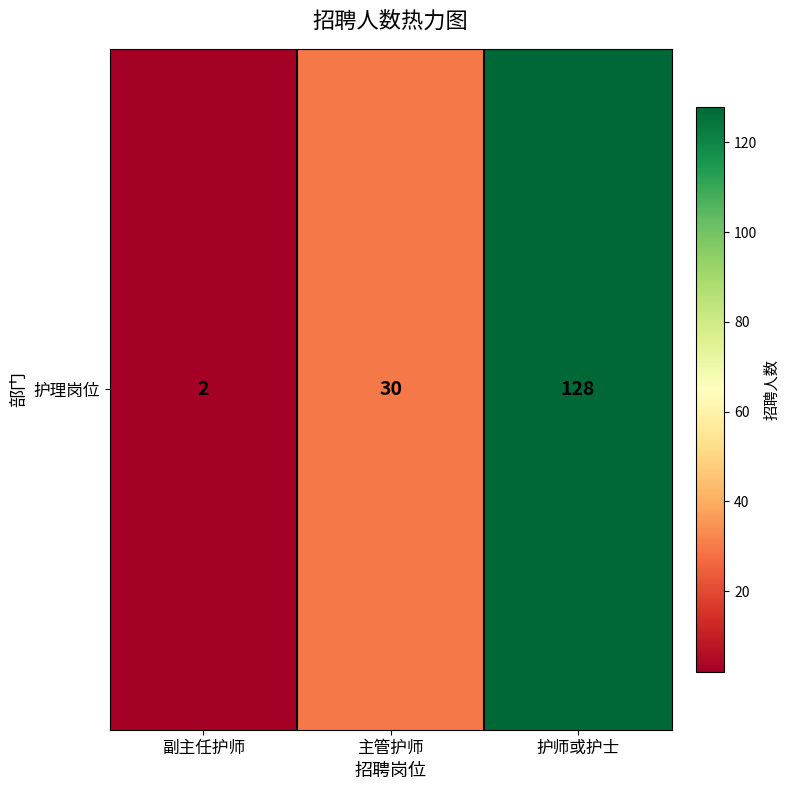

At which label does the data first exceed 30?

护师或护士